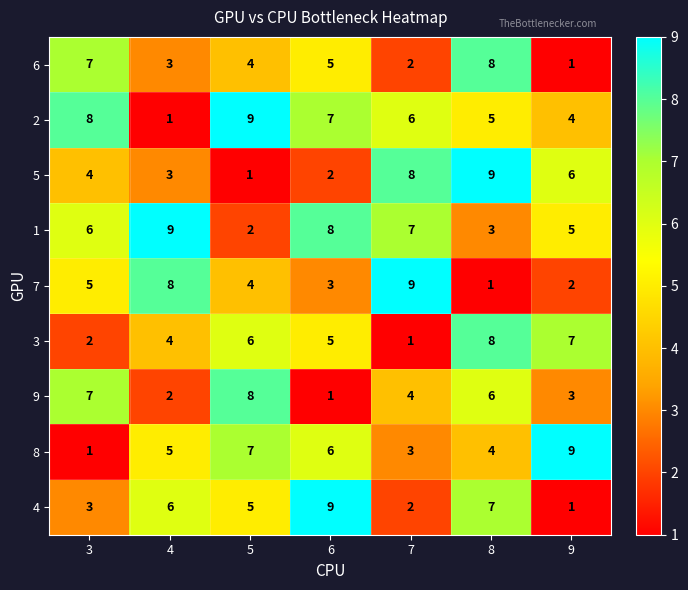

Which series changed the most between 7 and 8?

7